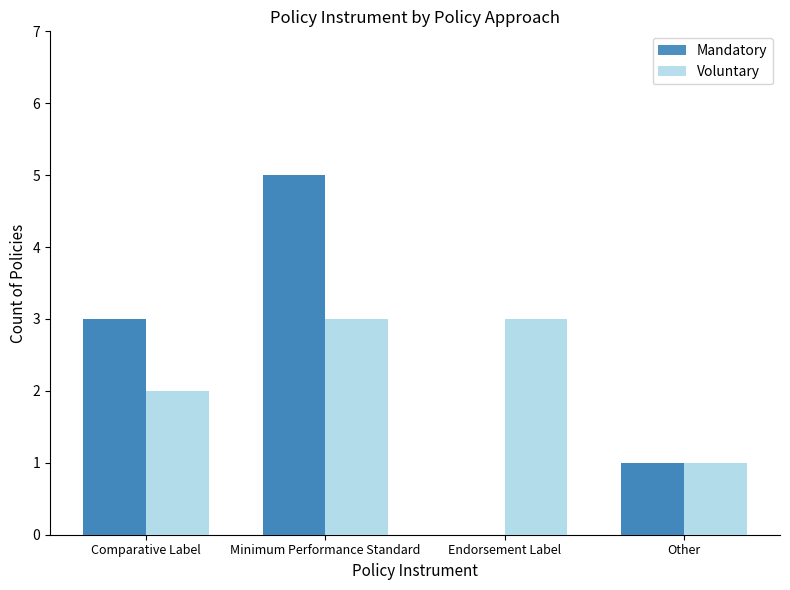

How many data points in Mandatory are less than 3?

2